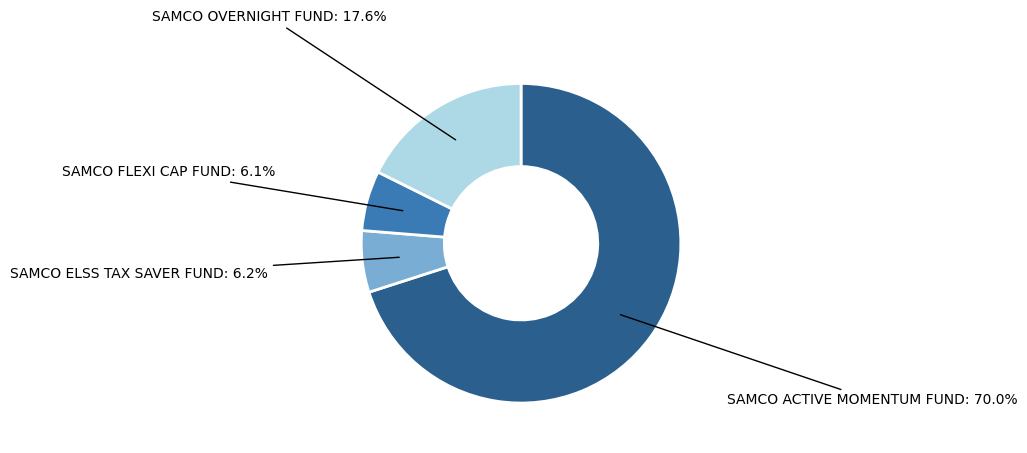

How much of the chart is everything except SAMCO OVERNIGHT FUND?

82.4%